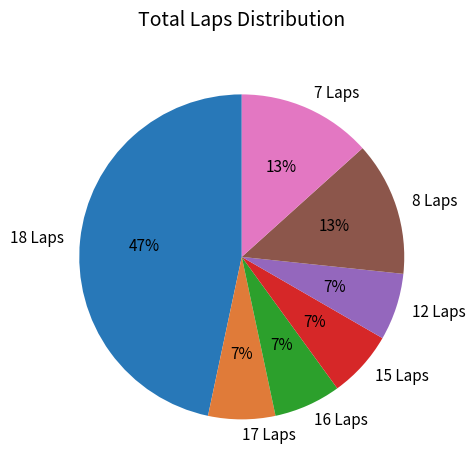

Does any single category account for the majority?

No